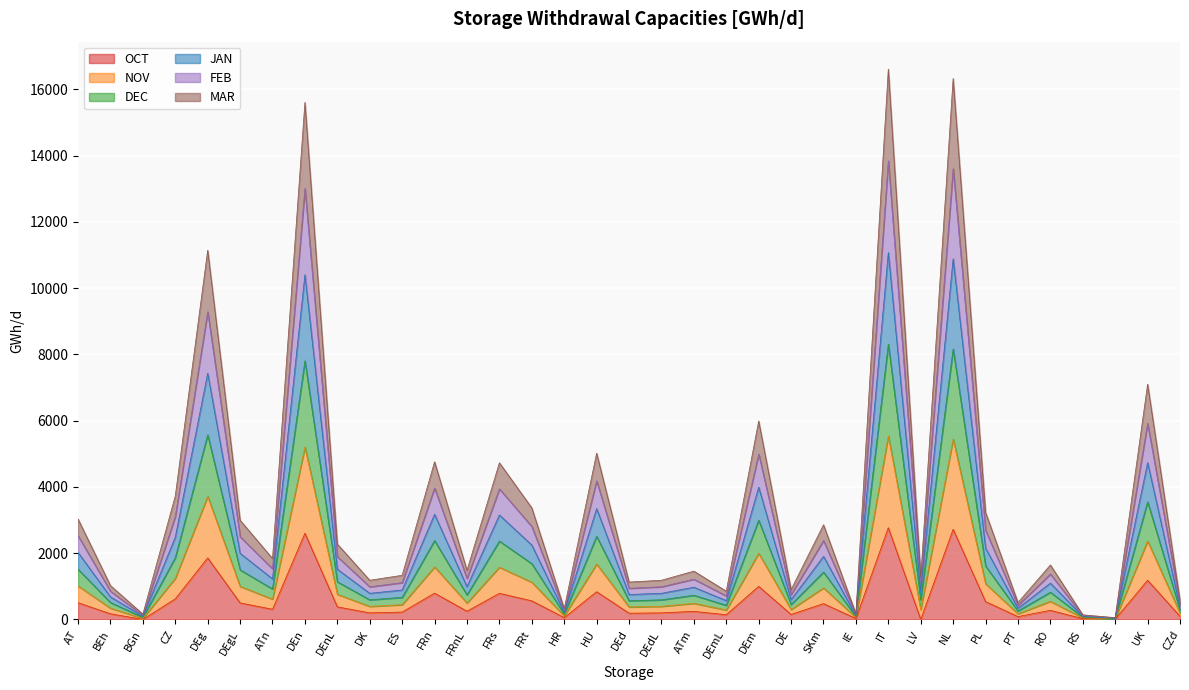

Which category has the lowest value across all series?

BGn